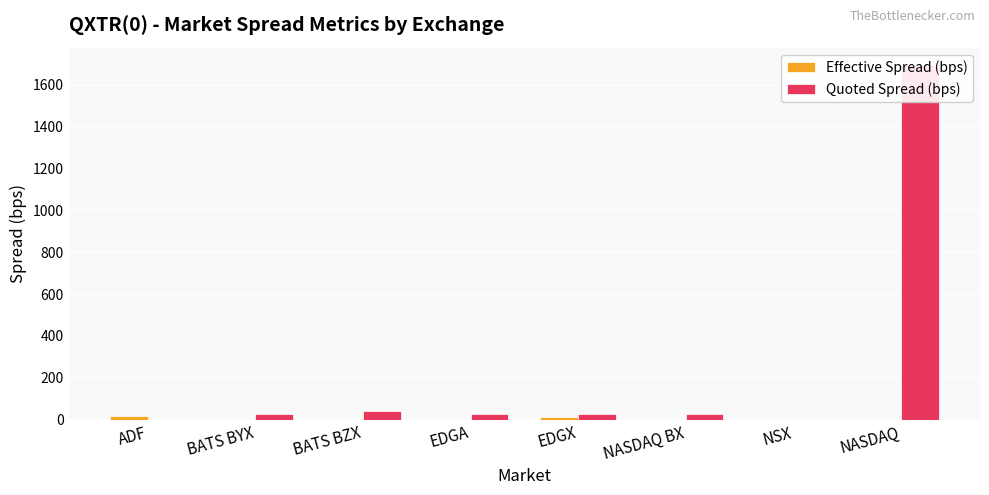

Does the chart contain any negative values?

No